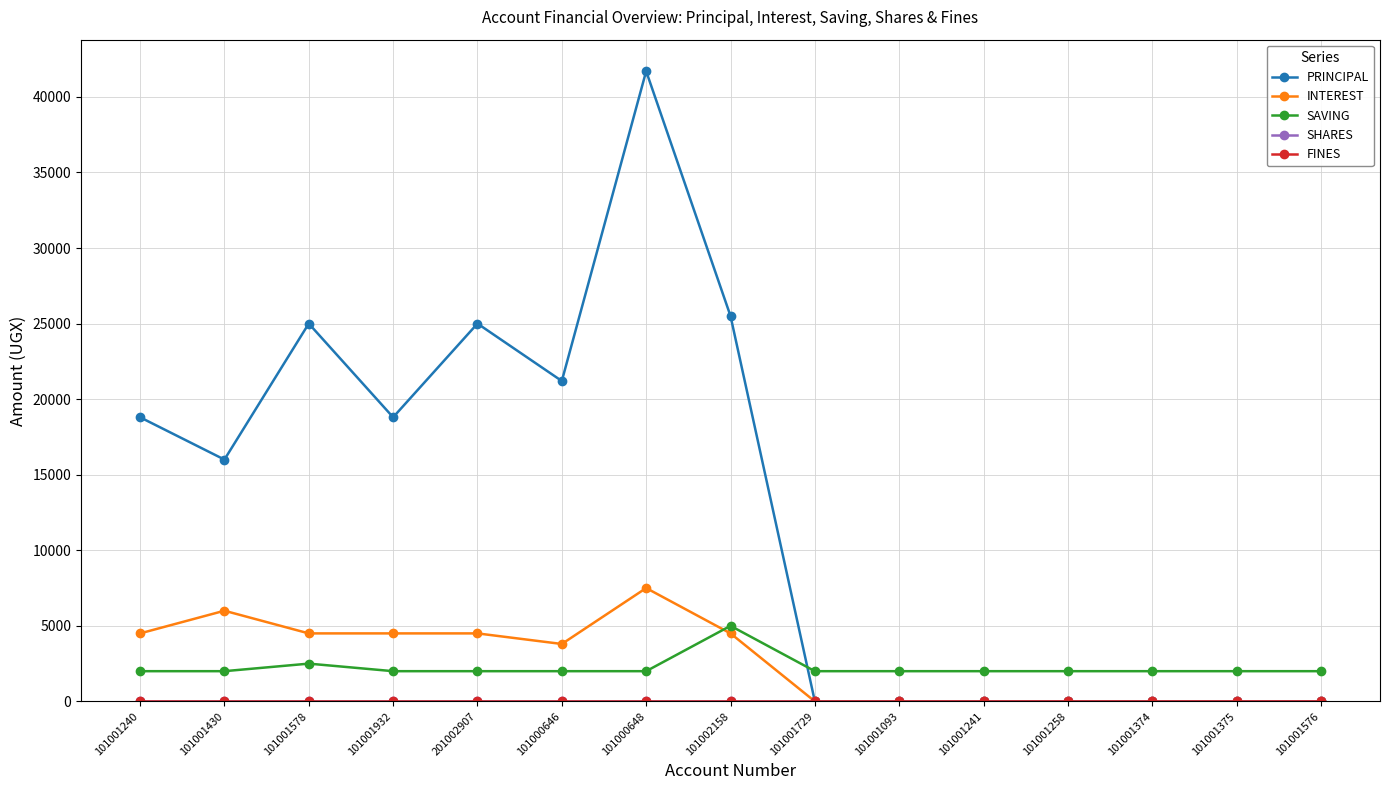

True or false: SHARES and FINES intersect in this chart.

False